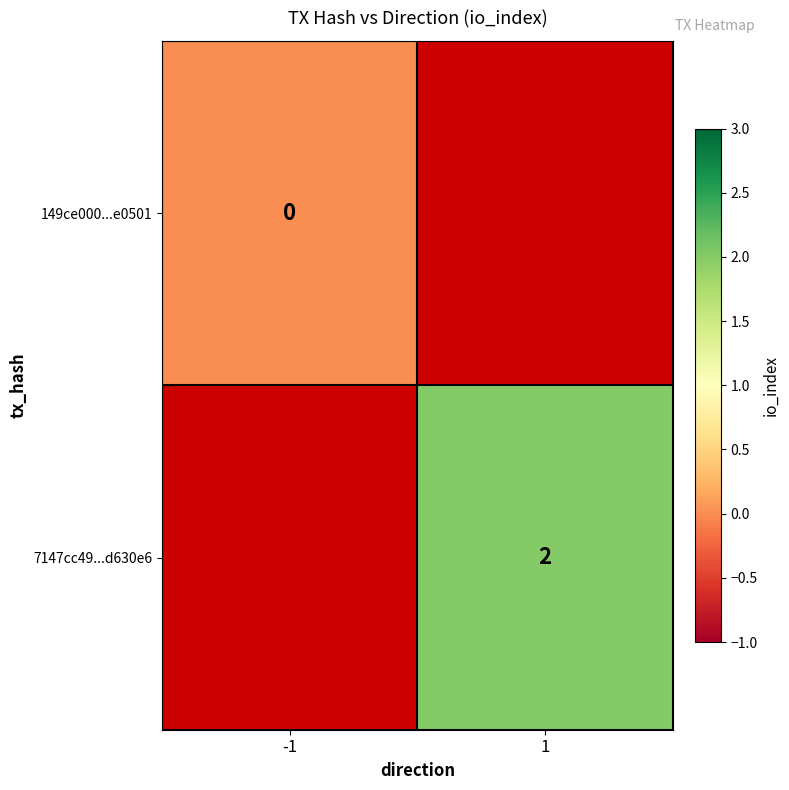

Which has a higher value, 1 or -1?

-1